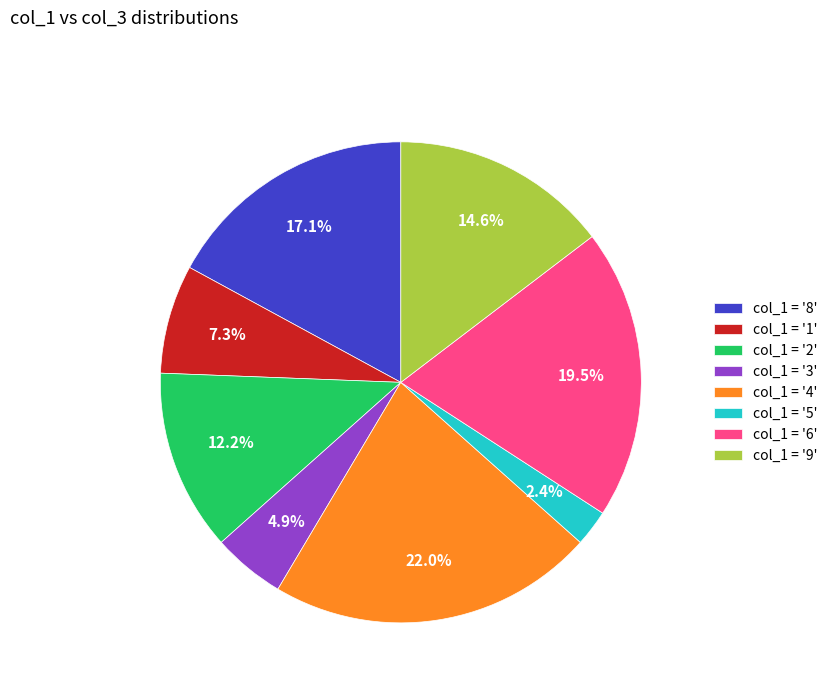

Rank the categories by value from lowest to highest.

col_1 = '5', col_1 = '3', col_1 = '1', col_1 = '2', col_1 = '9', col_1 = '8', col_1 = '6', col_1 = '4'